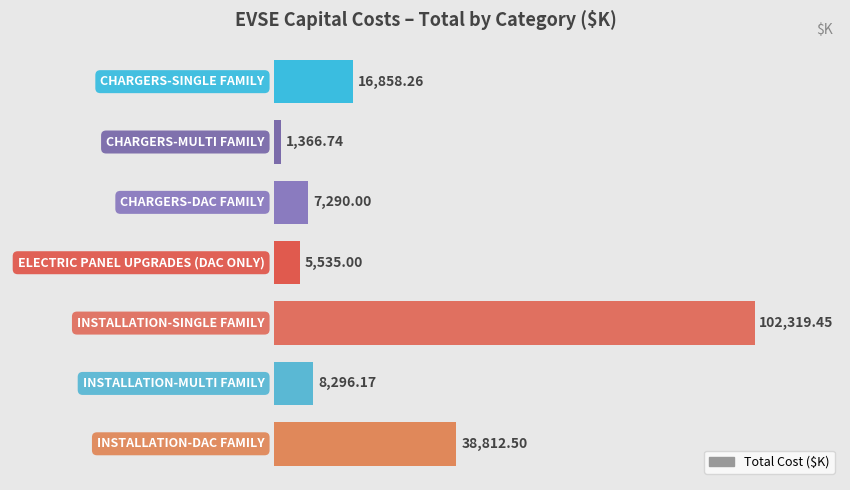

What is the average value?

25782.6